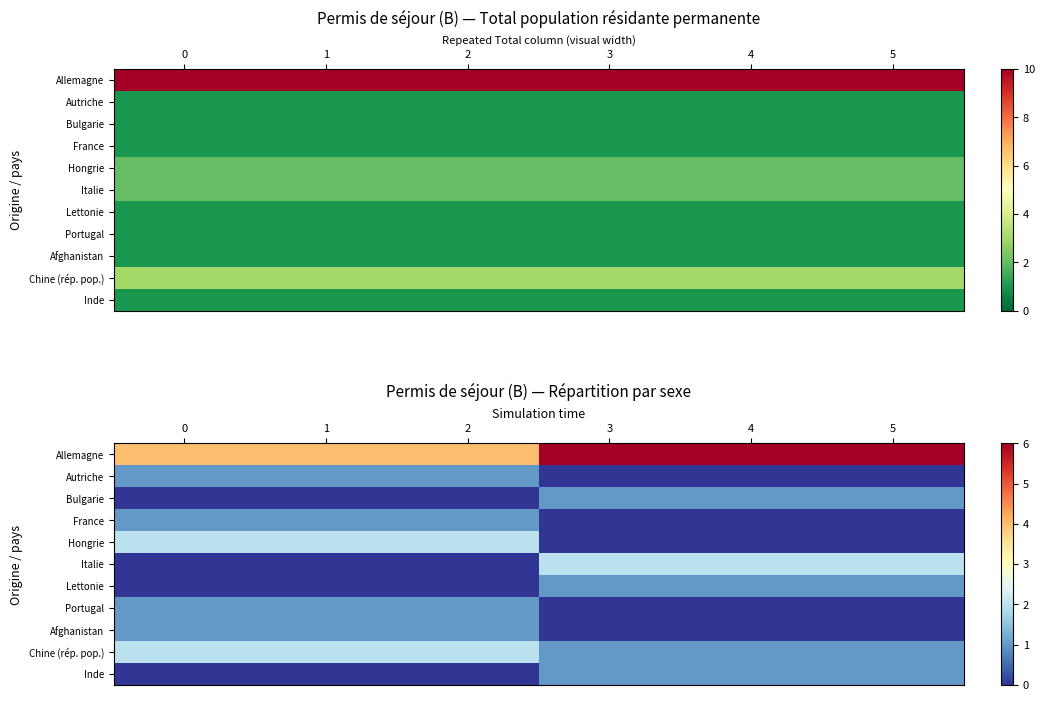

What is the difference between the maximum and second lowest values in the Inde series?

1